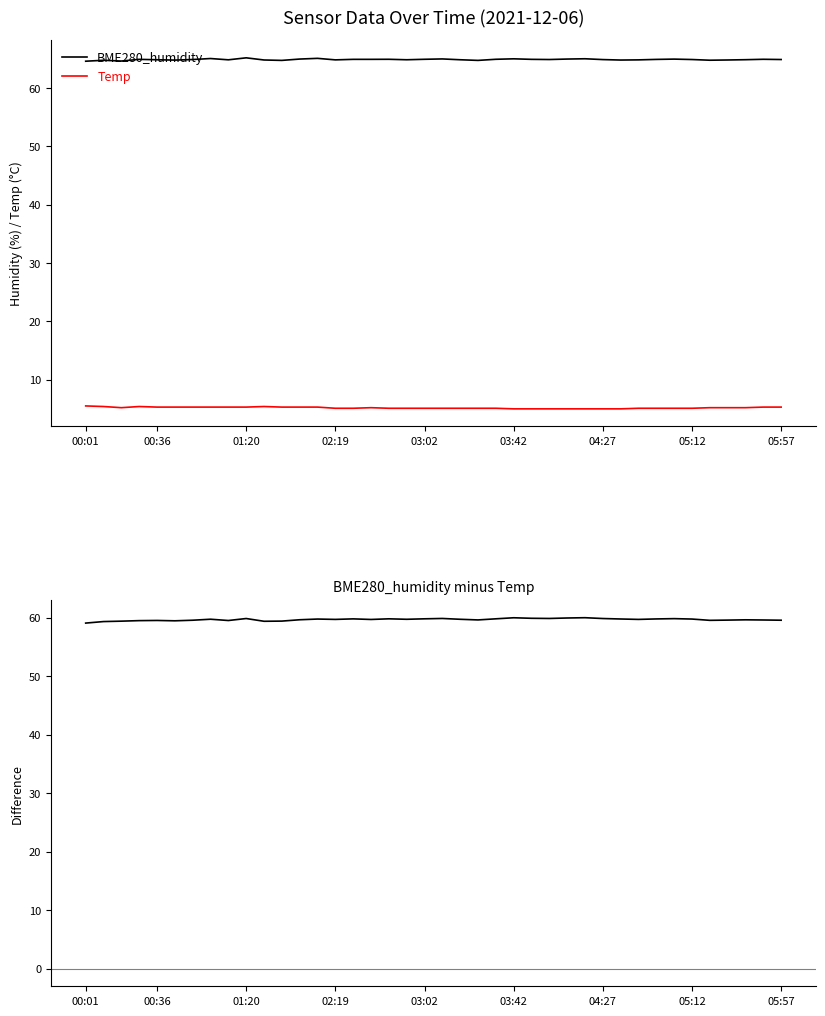

True or false: BME280_humidity and Temp intersect in this chart.

False